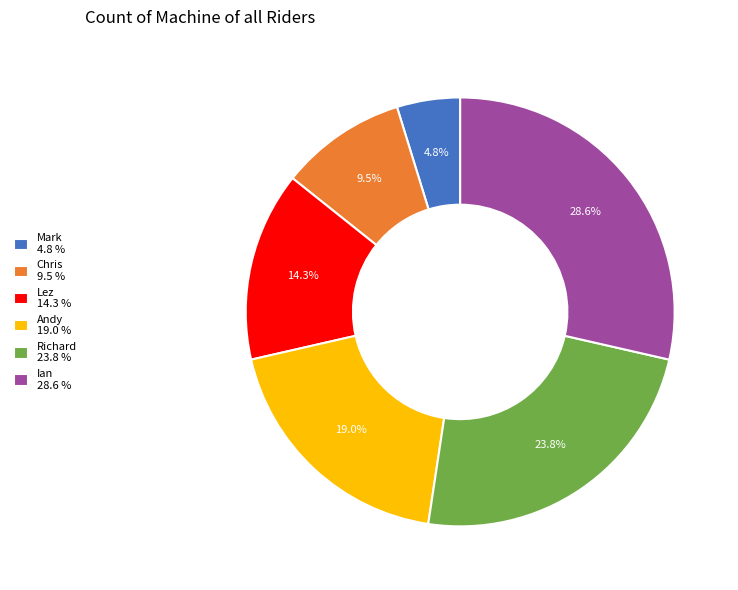

Approximately how many times larger is the value at Mark compared to Ian?

0.2